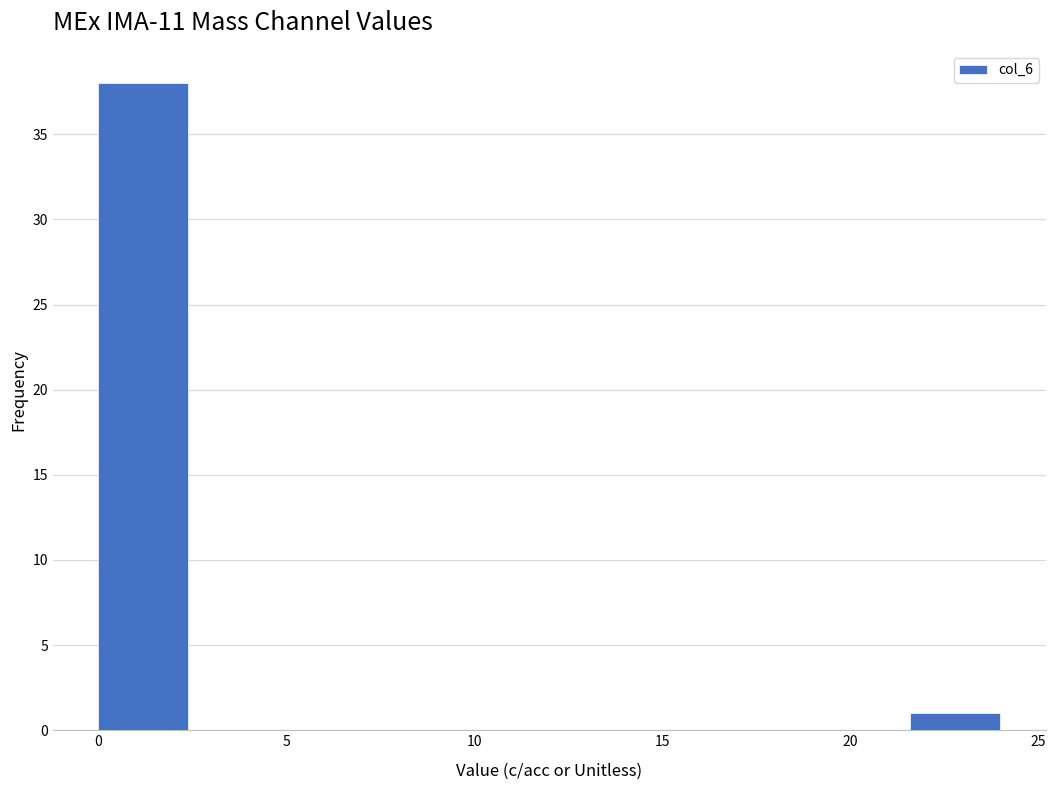

Which range on the x-axis has the tallest bar?

0.0 to 2.4